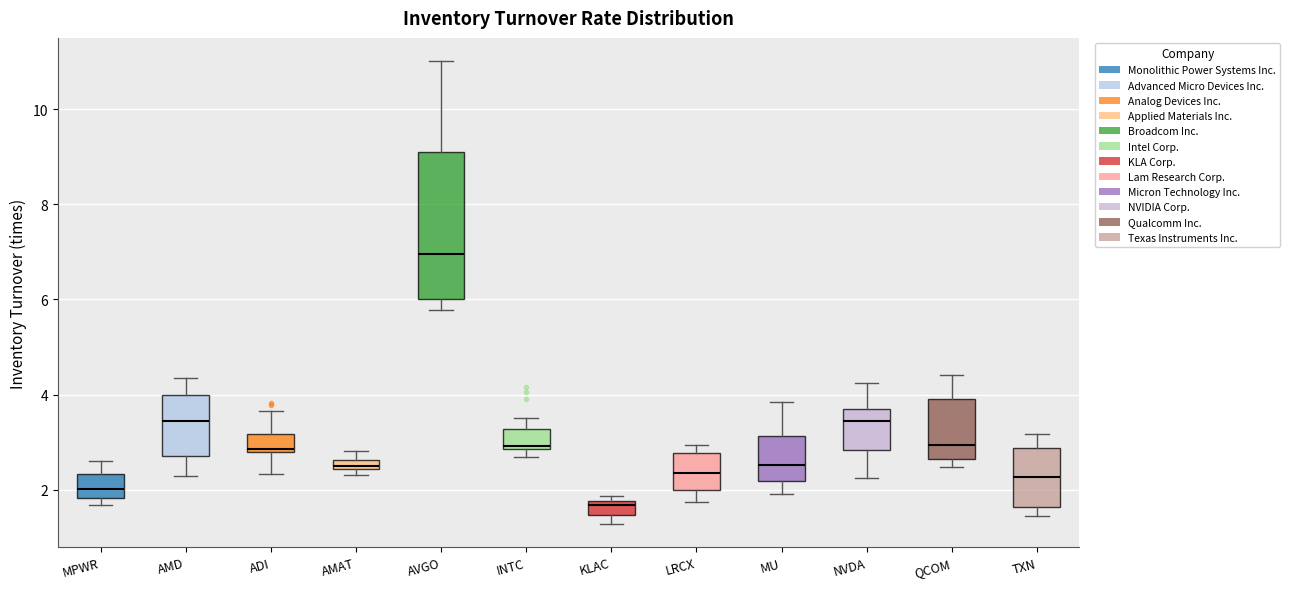

Where is the lower edge of the box for QCOM on the y-axis? The values are not printed on the chart, so give them approximately, as read against the axis.

2.6